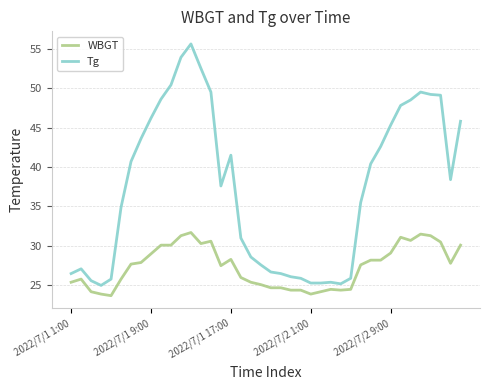

Which series has the widest spread of values?

Tg